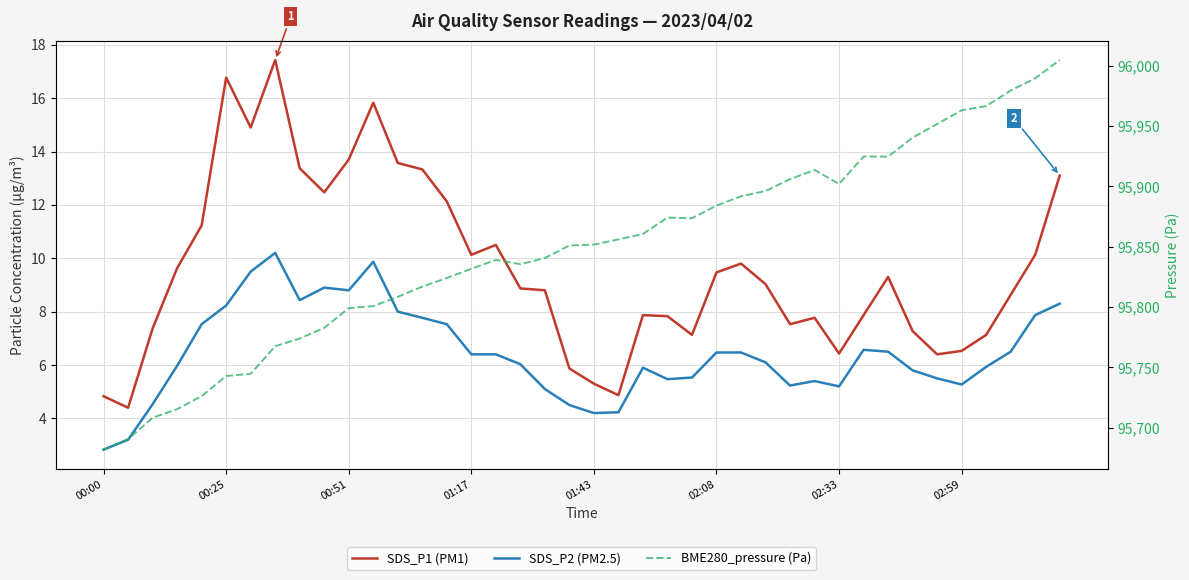

What are all the series names shown in the legend?

SDS_P1 (PM1), SDS_P2 (PM2.5), BME280_pressure (Pa)